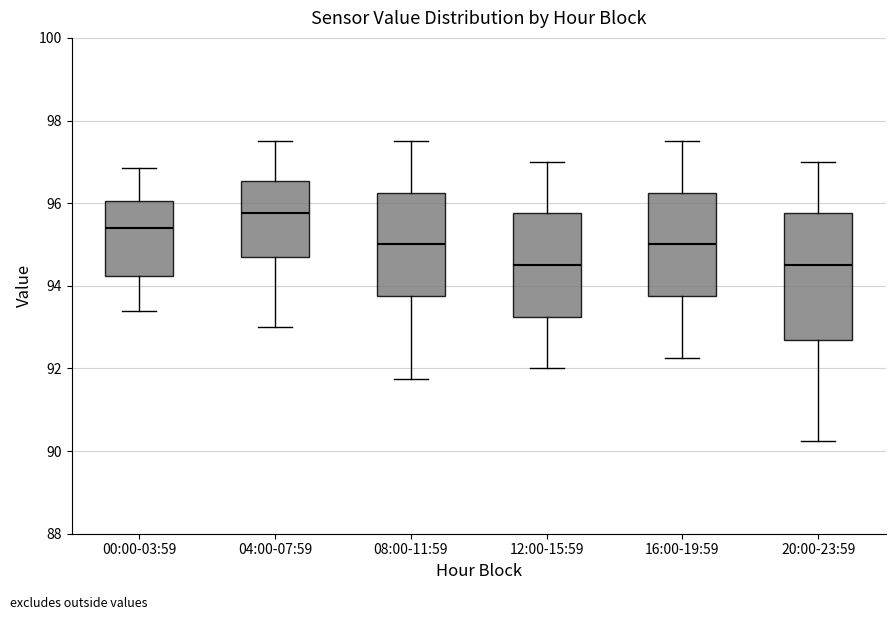

Which box is the tallest, from its lower edge to its upper edge?

20:00-23:59